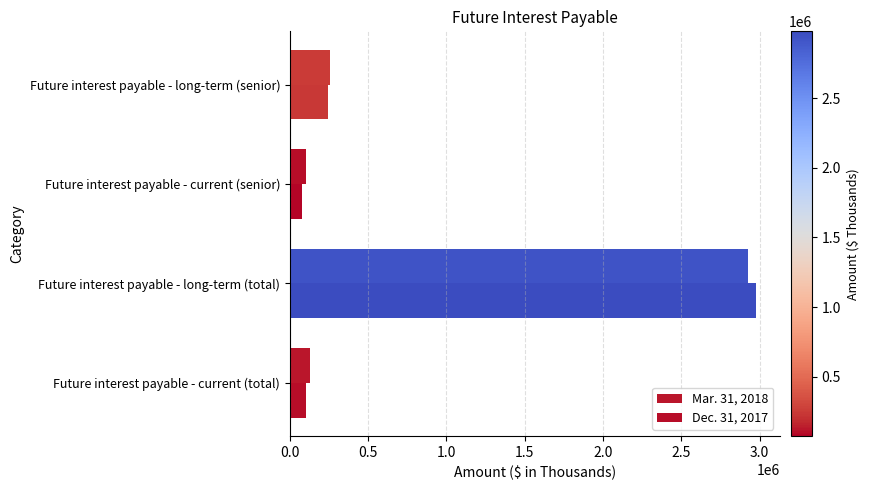

Reading left to right, what are all the values shown in this chart?

Mar. 31, 2018: 129667	2923378	100083	256140
Dec. 31, 2017: 105188	2979086	75347	241472